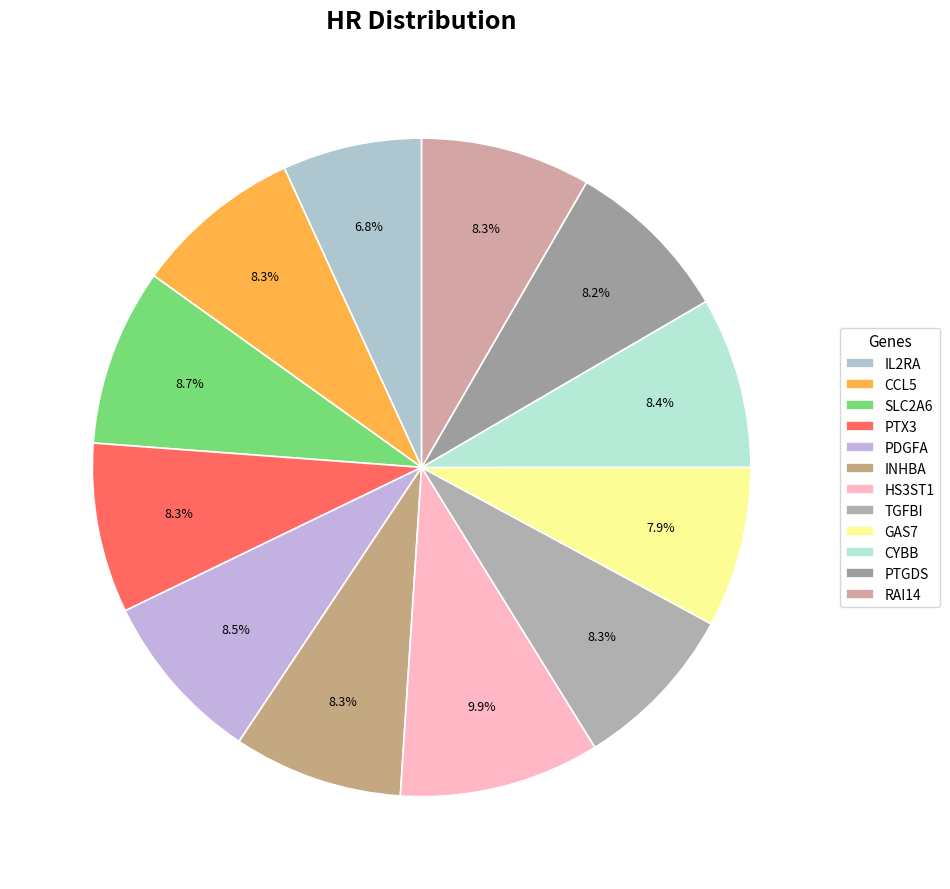

To the nearest percent, what is the average slice percentage?

8%